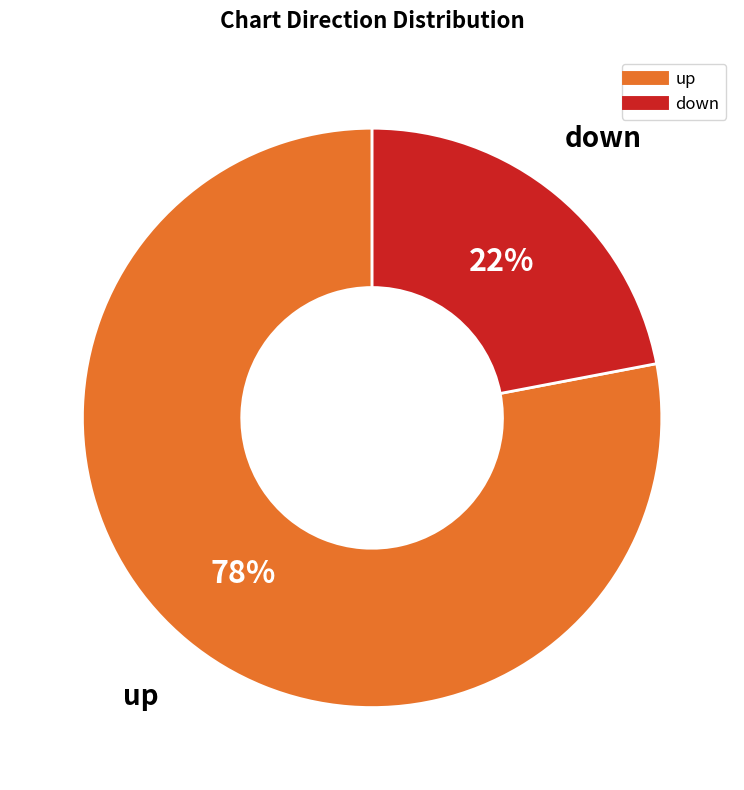

How many slices are in this pie chart?

2